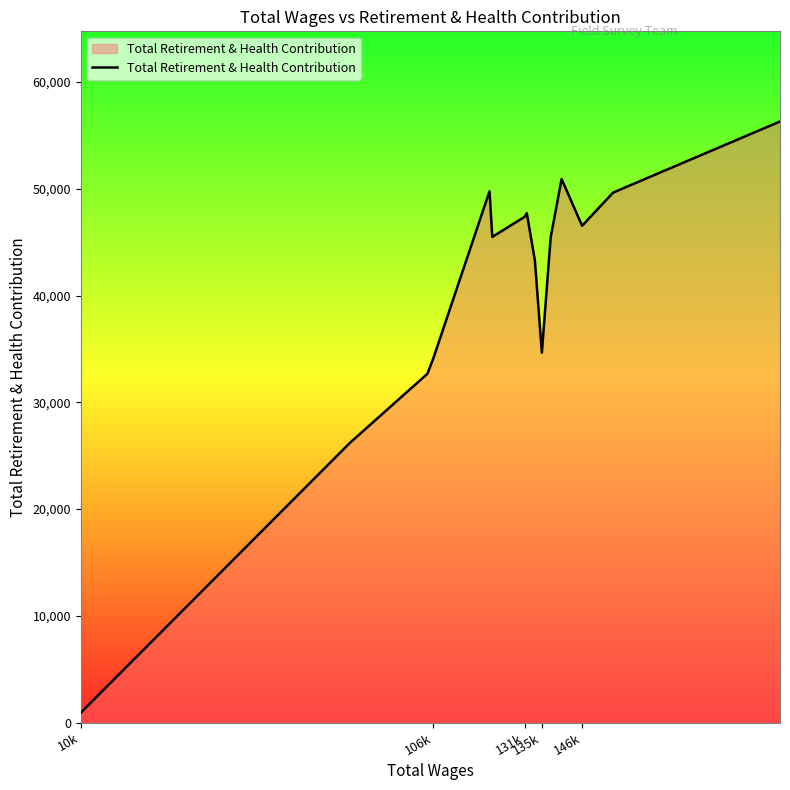

True or false: there are more than 2 points higher than both neighbors.

True